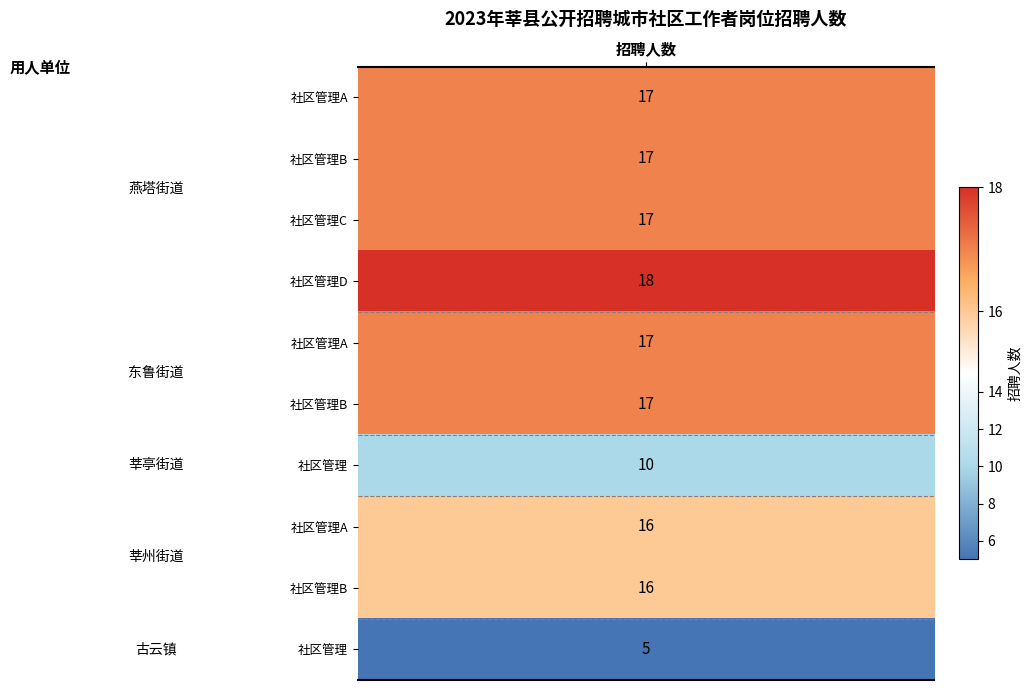

What is the difference between the values at values and 9?

12